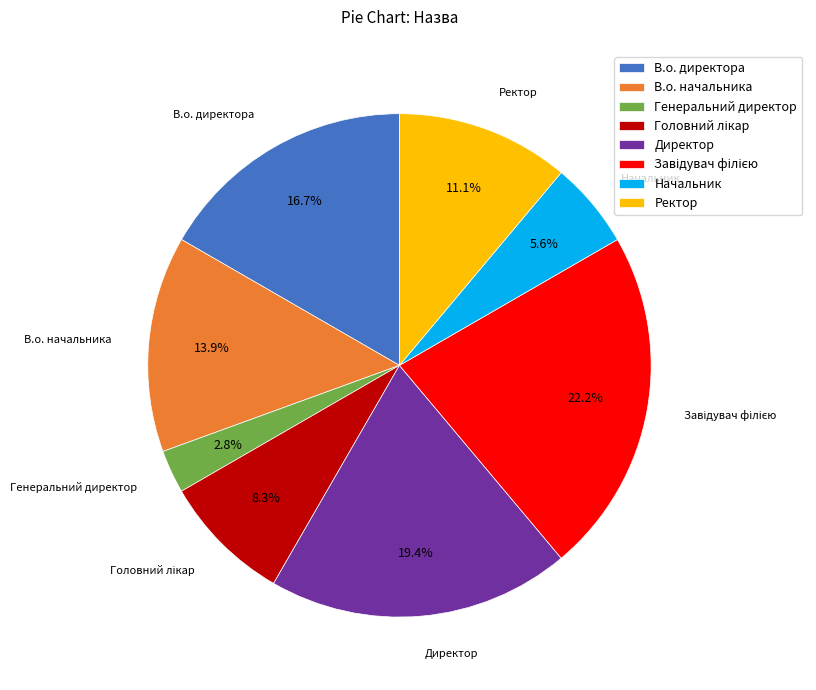

Is it true that Директор is 10% of the pie?

False